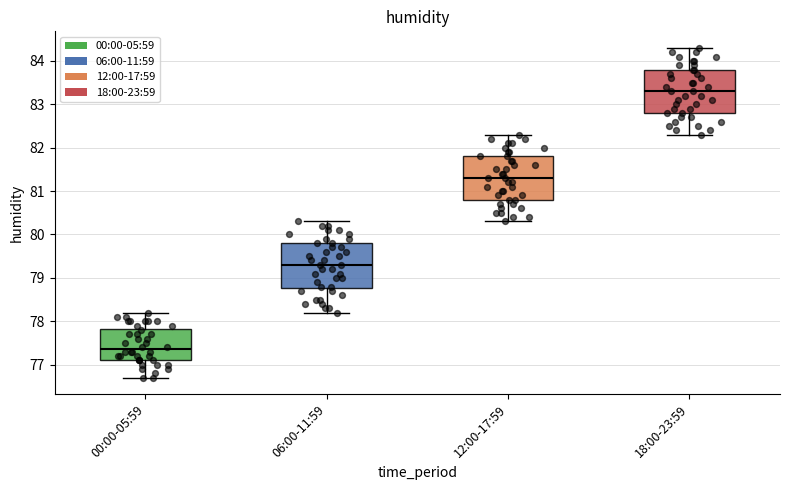

Reading left to right, transcribe this box plot: for each box, give where its median line is, the range the box spans, and where its two whiskers end, as read against the y-axis. The values are not printed on the chart, so give them approximately, as read against the axis.

00:00-05:59: median 77.4, box 77.1 to 77.8, whiskers 76.7 to 78.2
06:00-11:59: median 79.3, box 78.8 to 79.8, whiskers 78.2 to 80.3
12:00-17:59: median 81.3, box 80.8 to 81.8, whiskers 80.3 to 82.3
18:00-23:59: median 83.3, box 82.8 to 83.8, whiskers 82.3 to 84.3